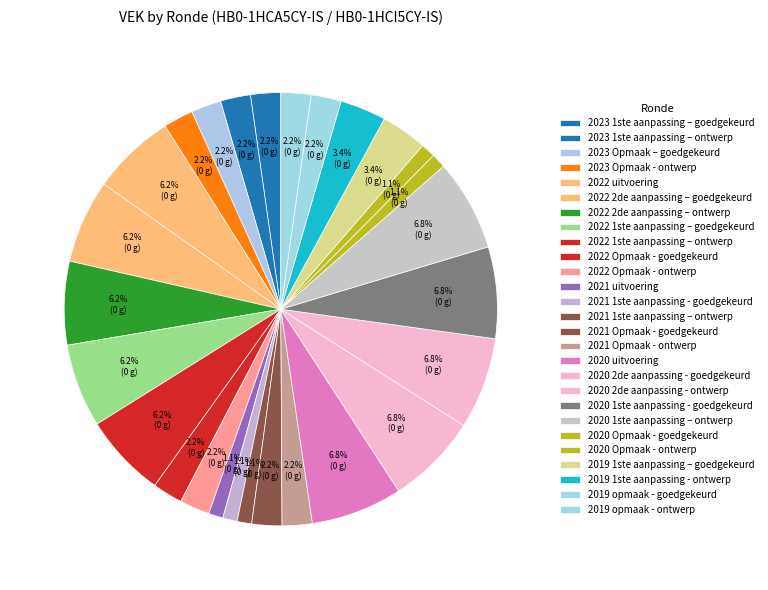

What percentage is NOT represented by 2022 1ste aanpassing – goedgekeurd?

93.8%